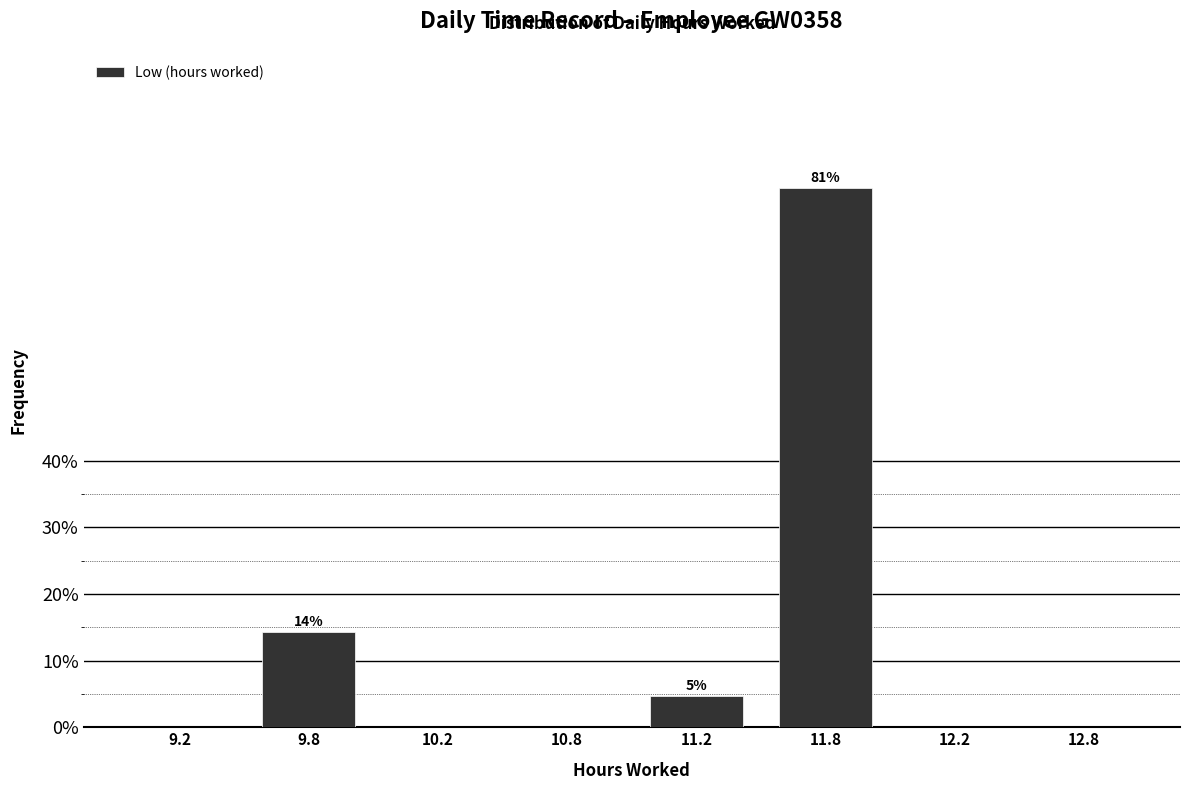

Reading left to right, list all the values displayed in this chart.

9.2=0.0	9.8=14.3	10.2=0.0	10.8=0.0	11.2=4.8	11.8=81.0	12.2=0.0	12.8=0.0